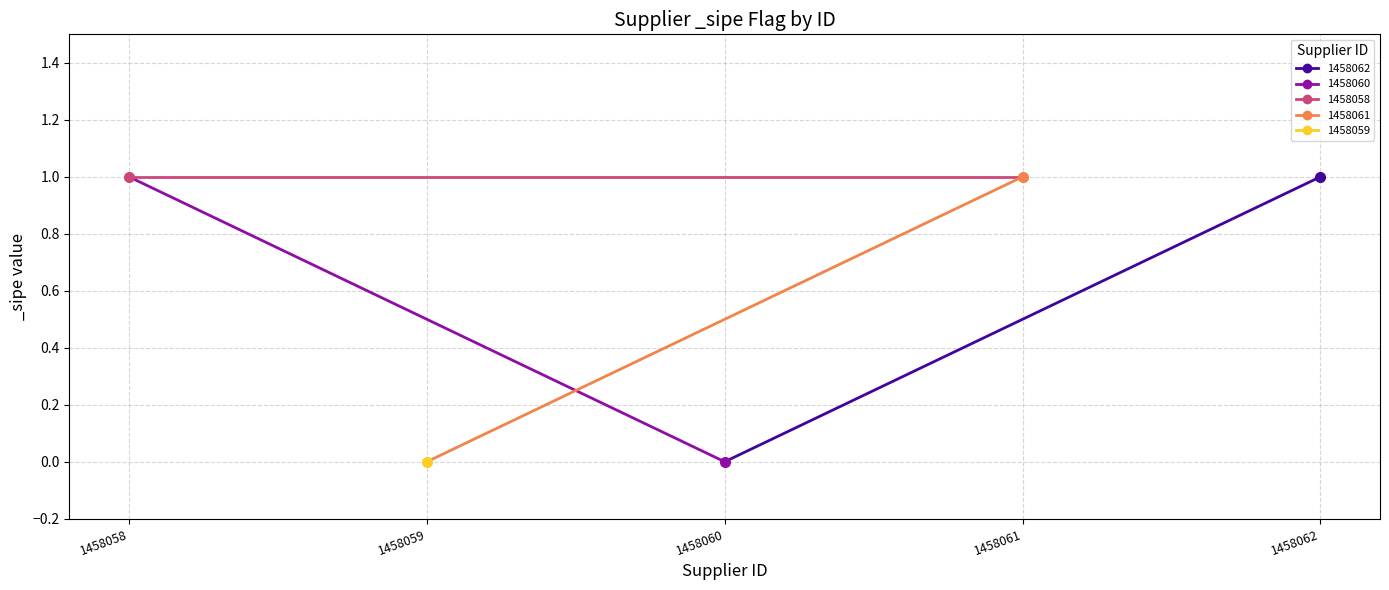

At which category does the chart reach its peak across all series?

1458062